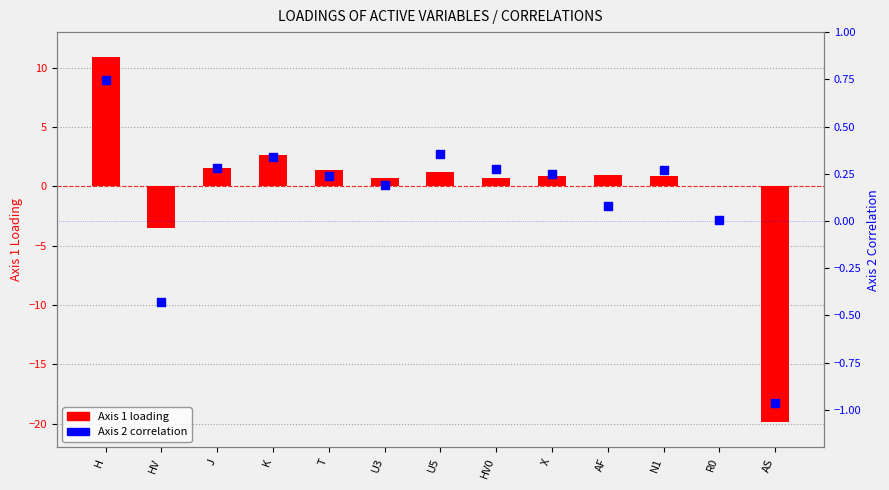

Is the value of Axis 2 (correlation) at J greater than the value of Axis 1 (loading) at AF?

No